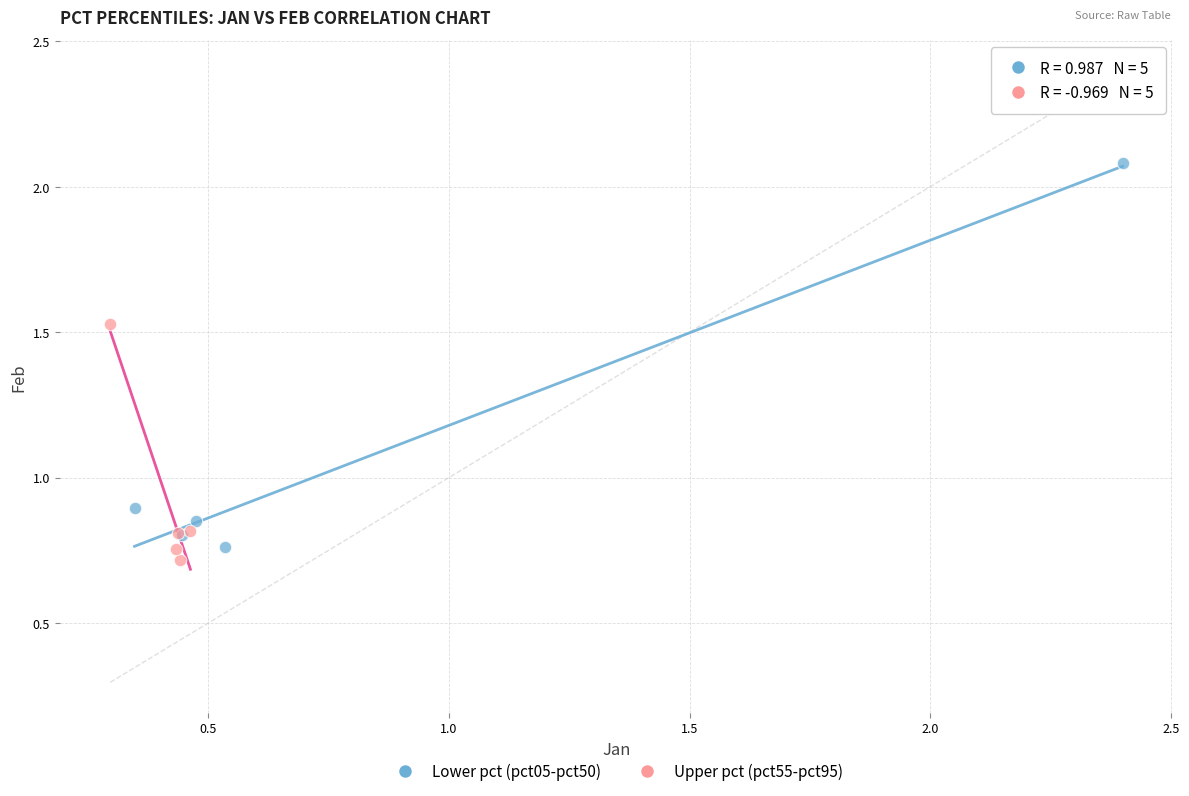

What are all the series names shown in the legend?

Lower pct (pct05-pct50), Upper pct (pct55-pct95)